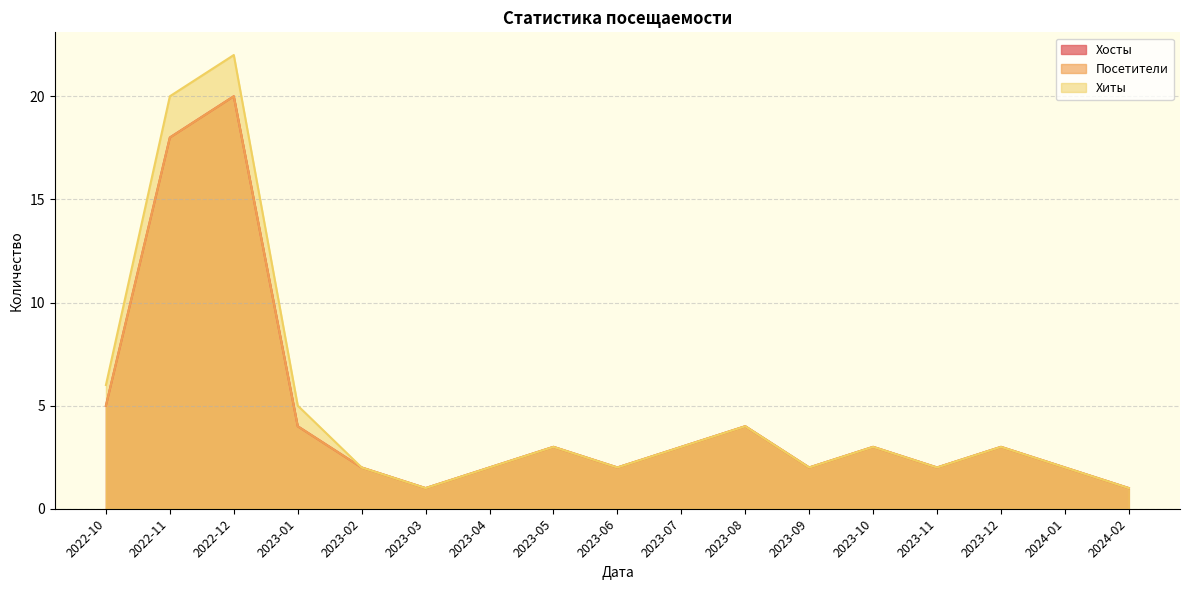

What is the value of the Хосты point at the 2nd from the left?

18